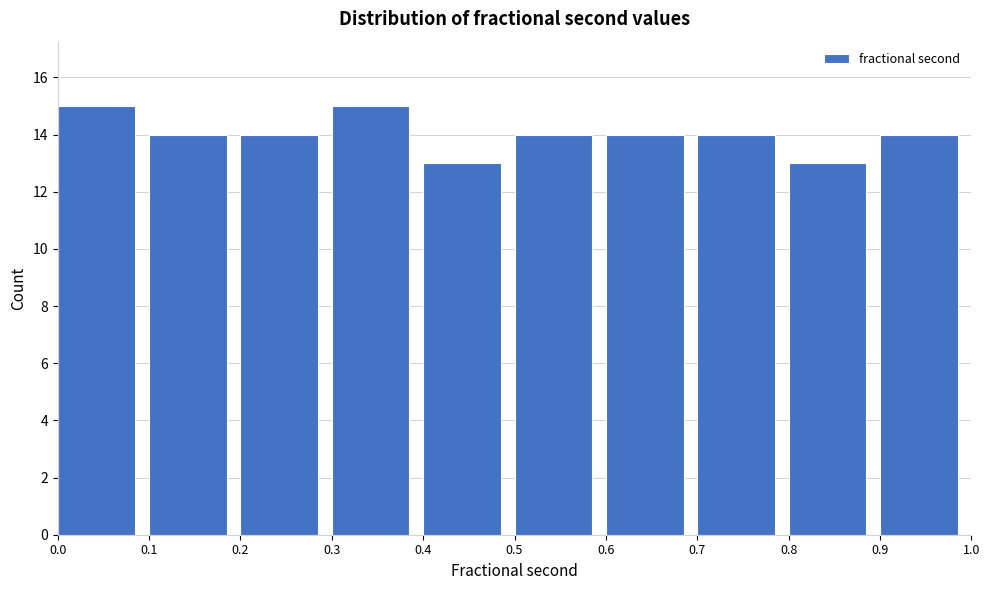

Reading left to right, transcribe this chart: for each bar, give the range it covers on the x-axis and its height. The values are not printed on the chart, so give them approximately, as read against the axis.

0.0 to 0.1: 15
0.1 to 0.2: 14
0.2 to 0.3: 14
0.3 to 0.4: 15
0.4 to 0.5: 13
0.5 to 0.6: 14
0.6 to 0.7: 14
0.7 to 0.8: 14
0.8 to 0.9: 13
0.9 to 1.0: 14